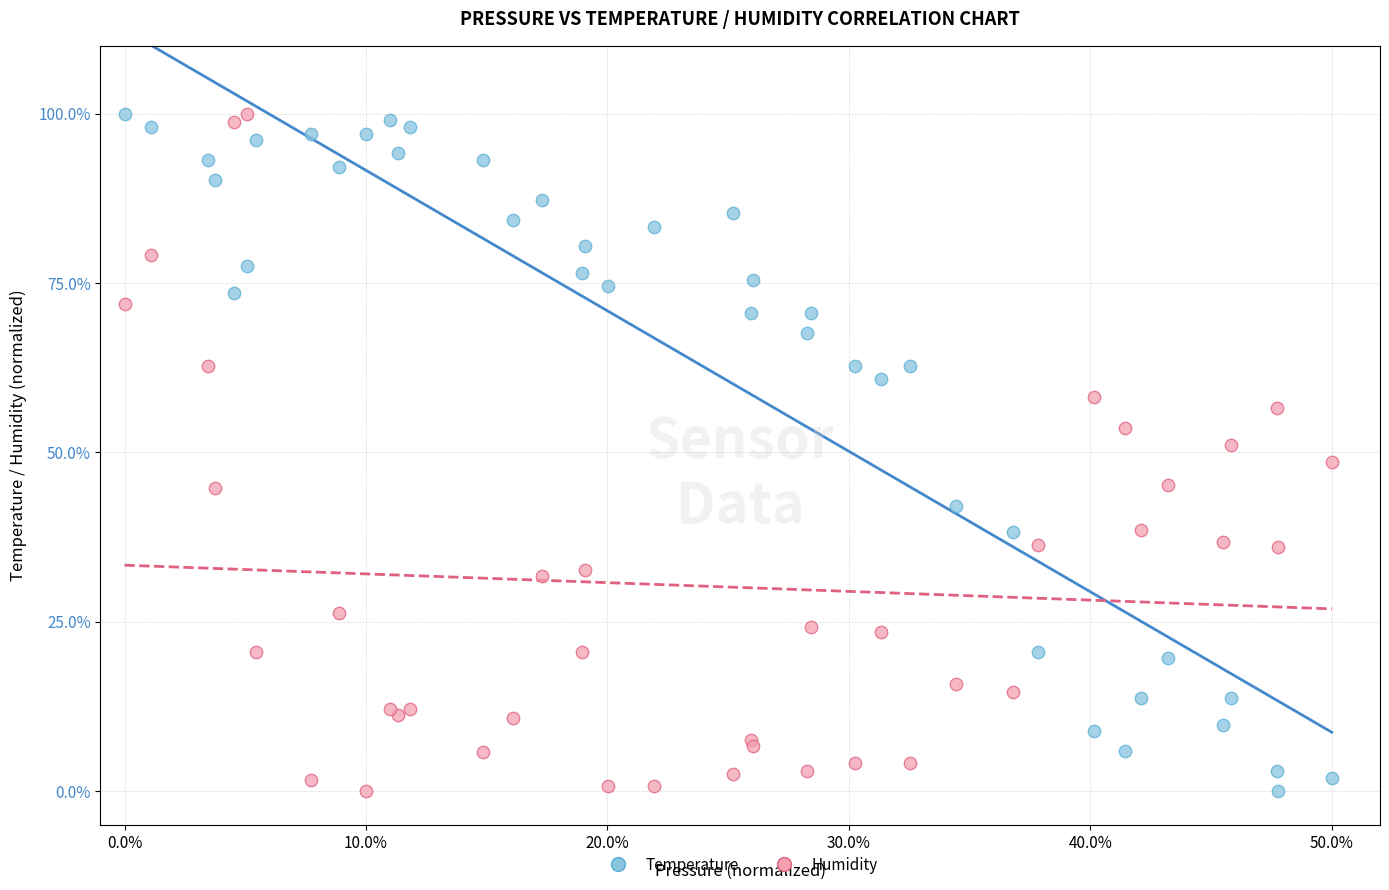

What is the X range (max minus min) for the scatter plot?

50.0